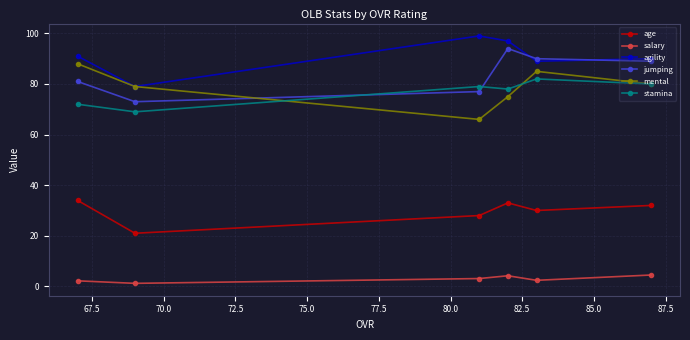

What is the maximum value shown in the chart?

99.0